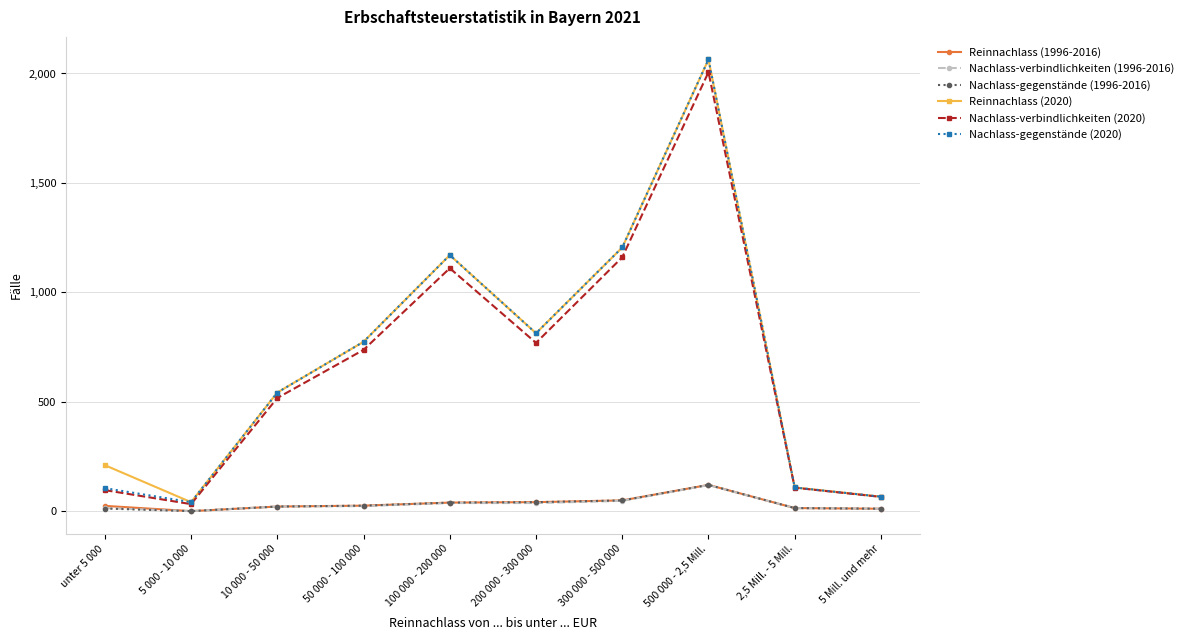

What is the sum of all Reinnachlass (1996-2016) values?

344